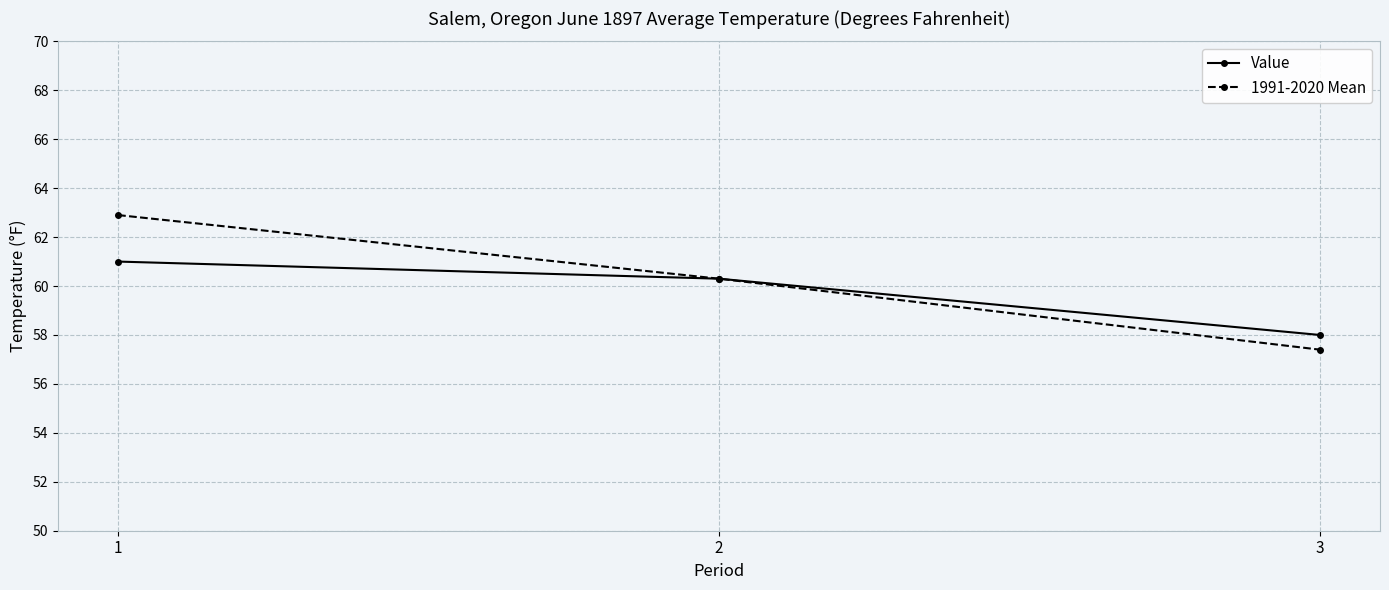

How many values in the Value series exceed 60?

2